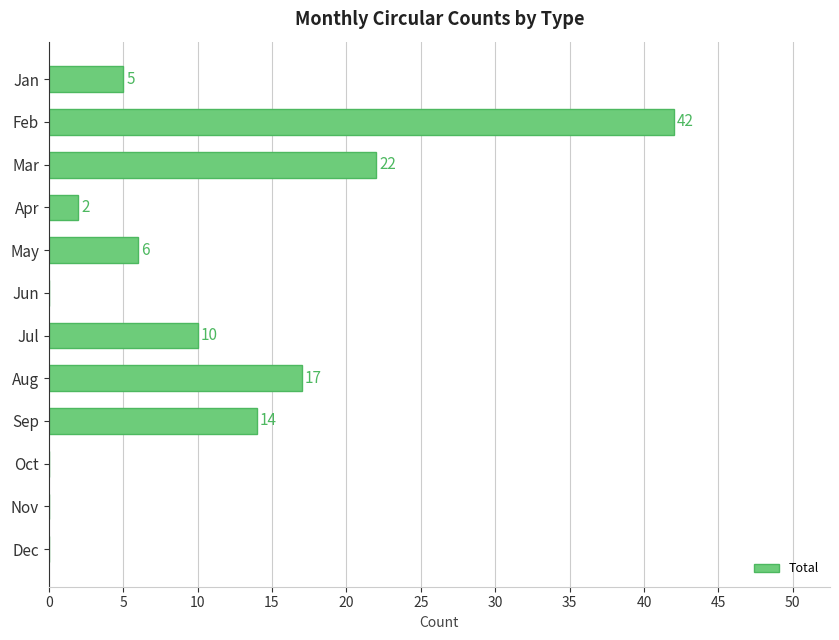

Reading bottom to top, what are all the values shown in this chart?

Dec=0	Nov=0	Oct=0	Sep=14	Aug=17	Jul=10	Jun=0	May=6	Apr=2	Mar=22	Feb=42	Jan=5